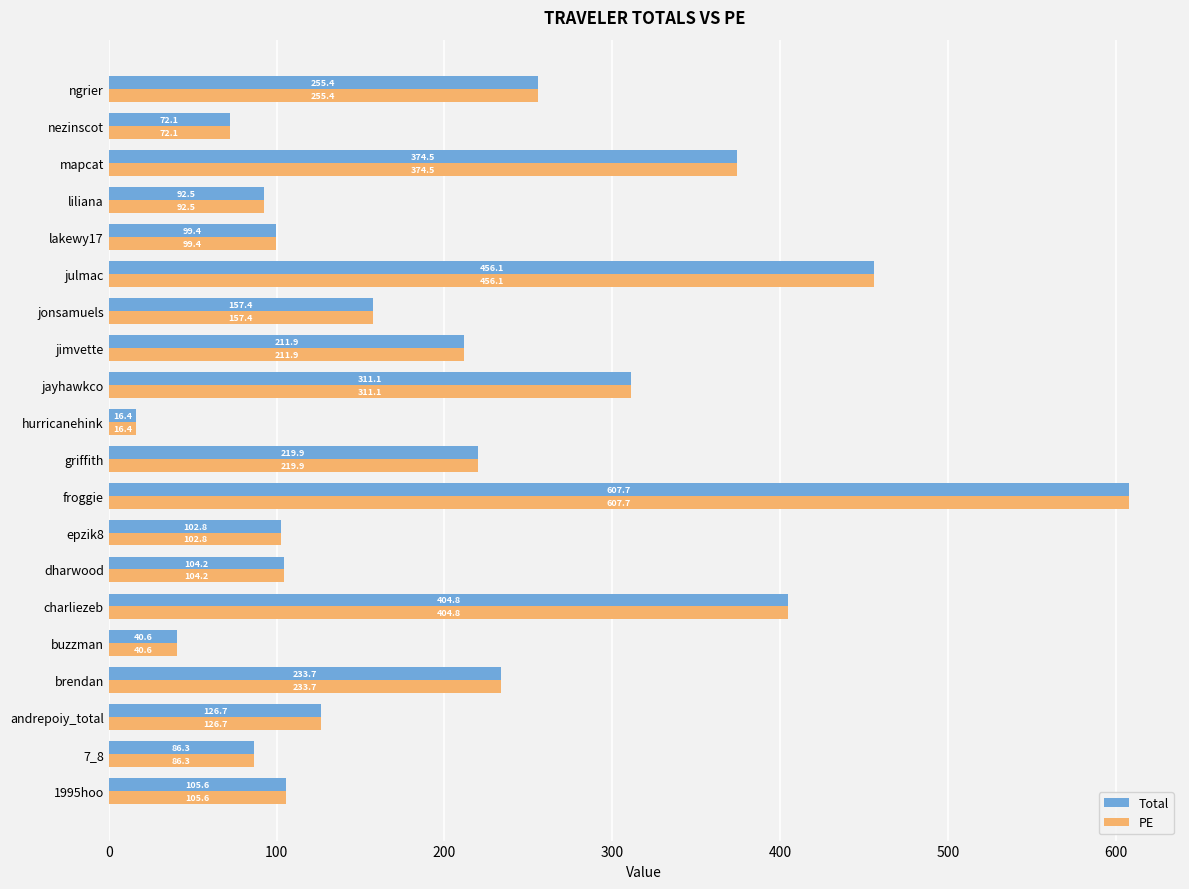

Which label corresponds to the largest value in the chart?

froggie